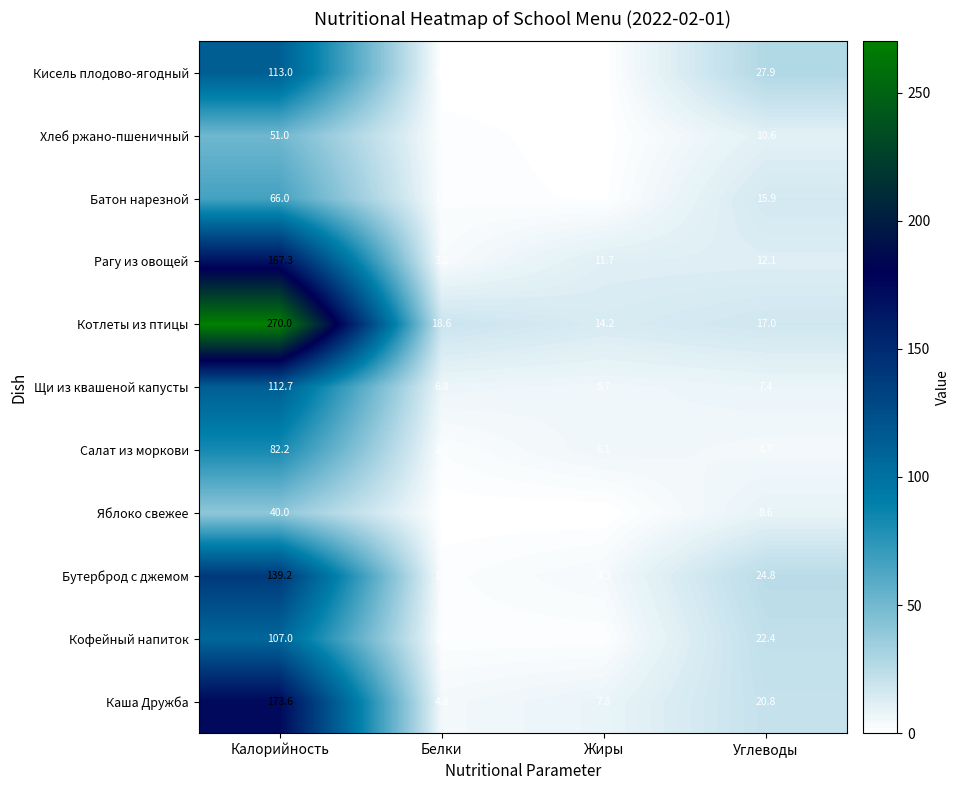

Between Белки and Жиры, which series saw the biggest shift?

Рагу из овощей